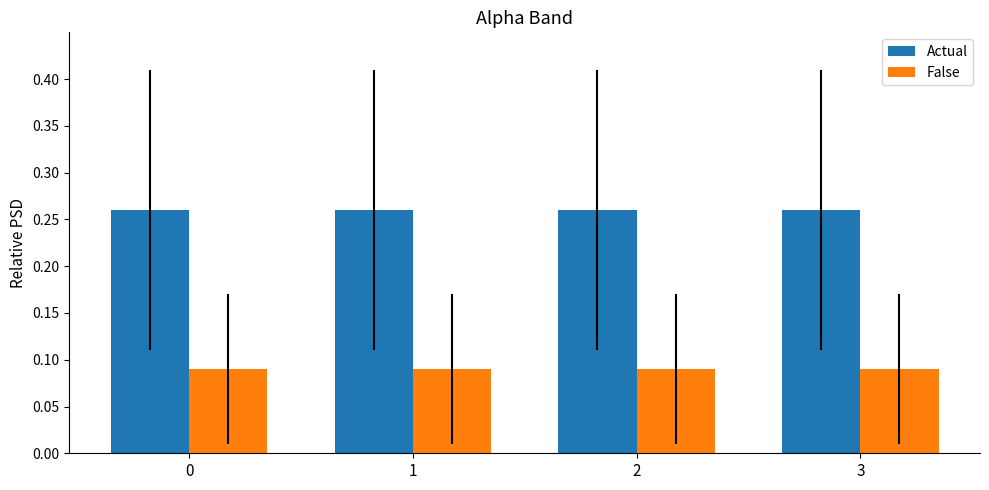

At how many categories does at least one series exceed 0?

4